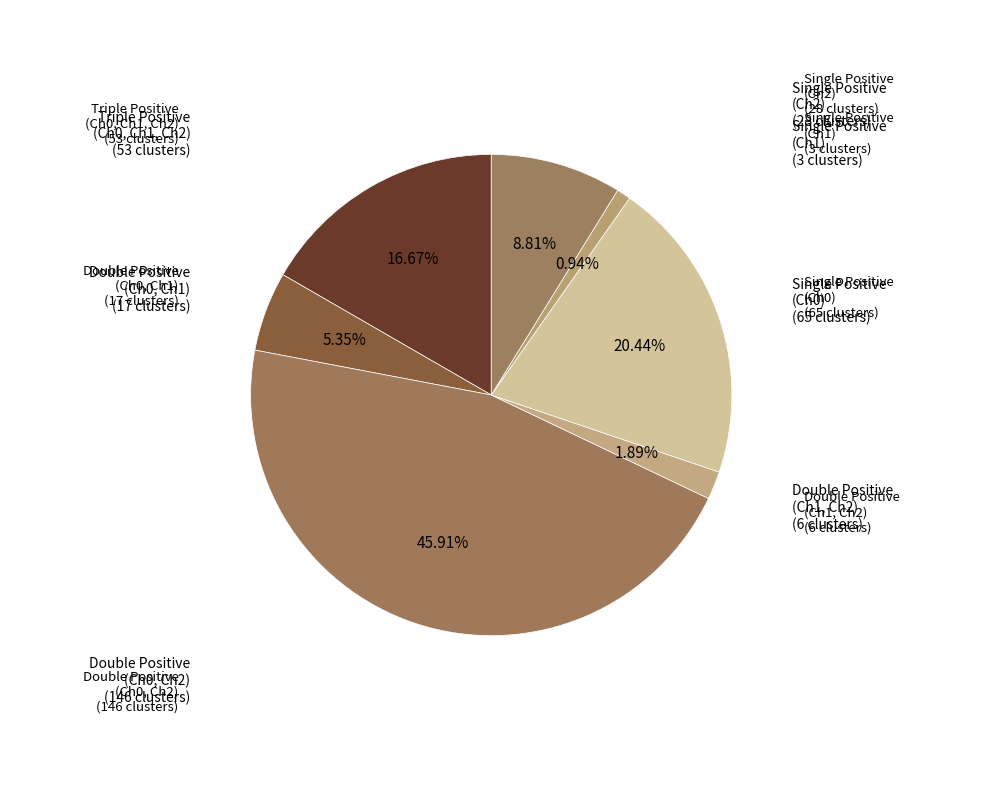

How many segments does this pie chart have?

7